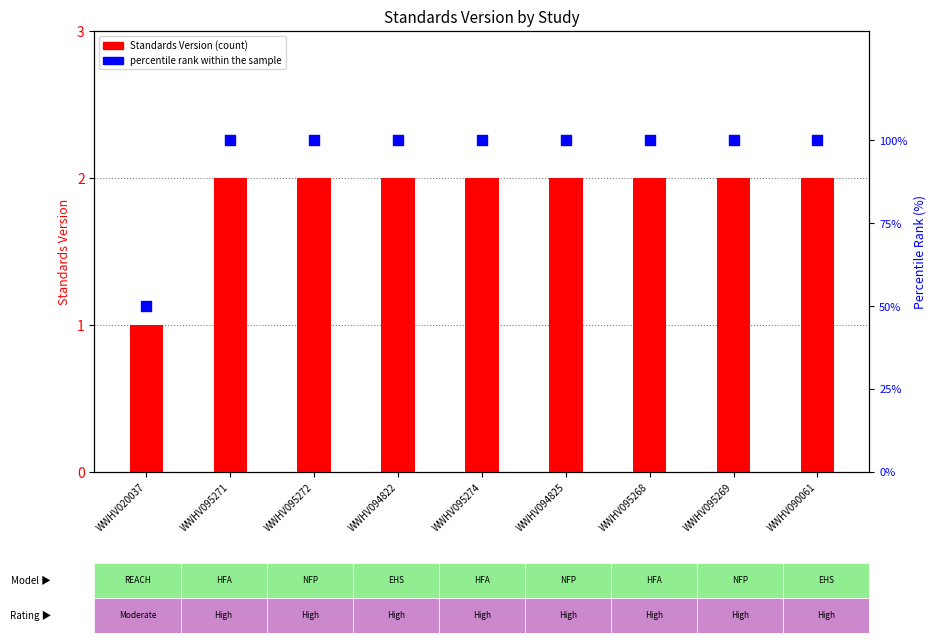

Which series contains the lowest Y value?

Standards Version